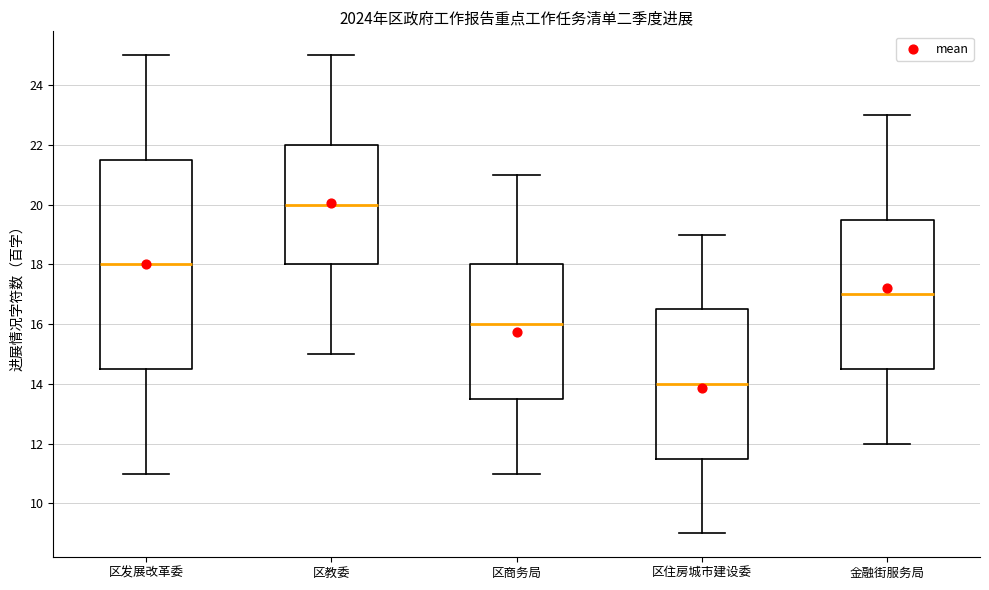

Comparing the boxes themselves (not the whiskers), which one is the tallest?

区发展改革委